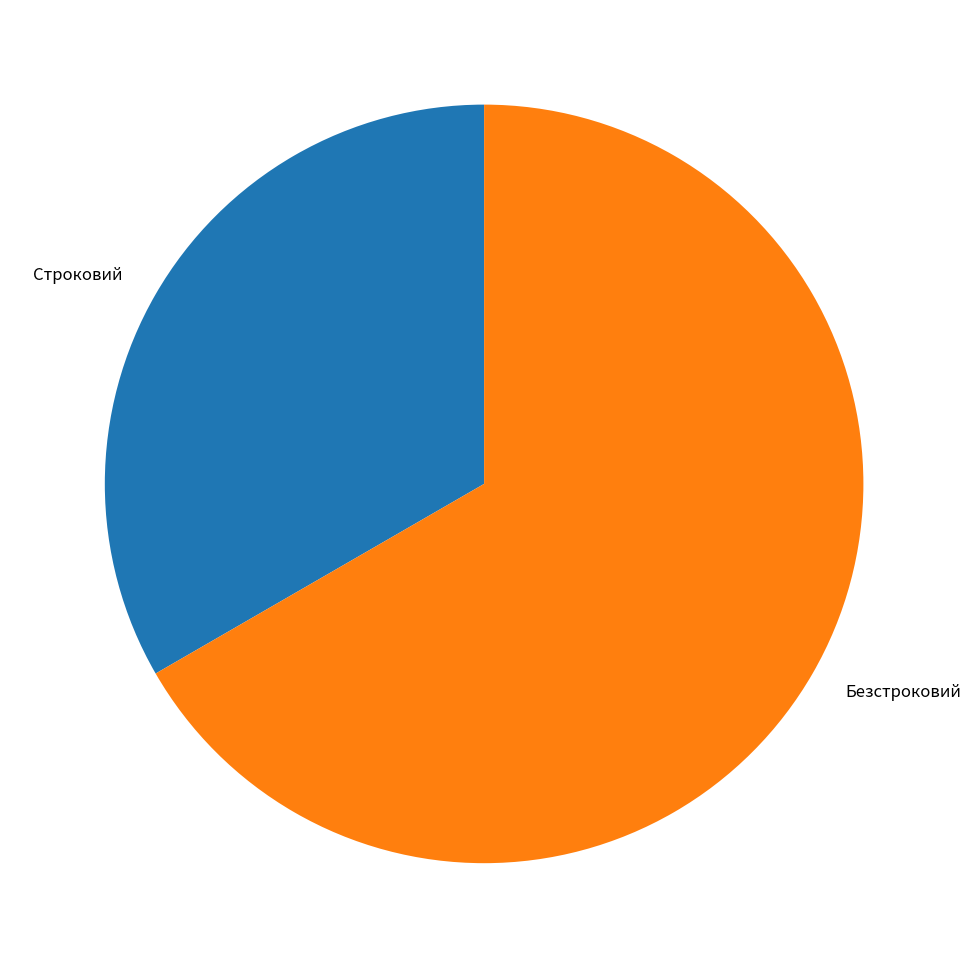

How many slices are in this pie chart?

2